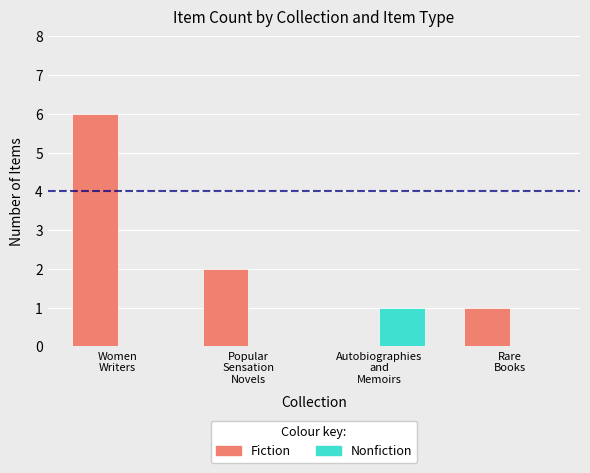

How many values in Fiction are above zero?

3